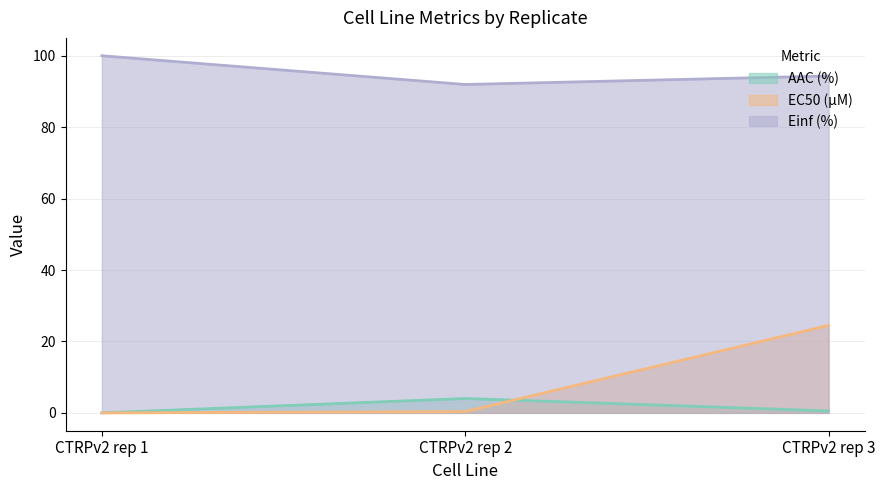

Reading right to left, what are all the values shown in this chart?

AAC (%): CTRPv2 rep 3=0.5	CTRPv2 rep 2=4.0	CTRPv2 rep 1=0.0
EC50 (µM): CTRPv2 rep 3=24.5	CTRPv2 rep 2=0.4	CTRPv2 rep 1=0.0
Einf (%): CTRPv2 rep 3=94.3	CTRPv2 rep 2=92.0	CTRPv2 rep 1=100.0